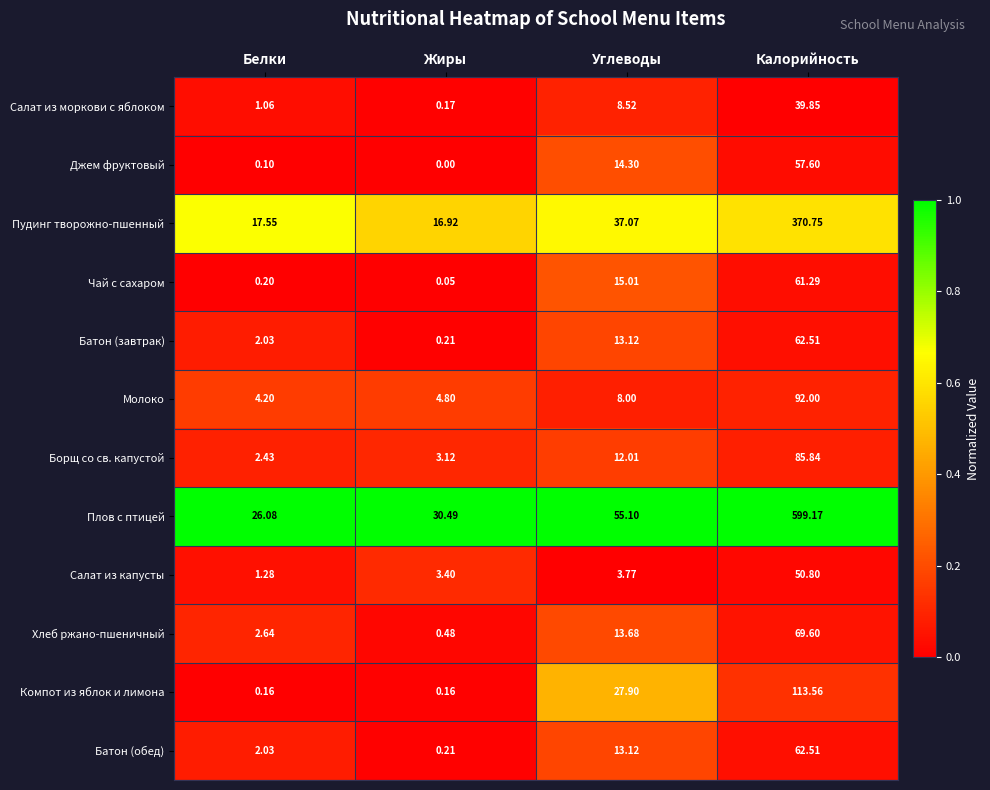

Which category has the lowest value across all series?

Жиры